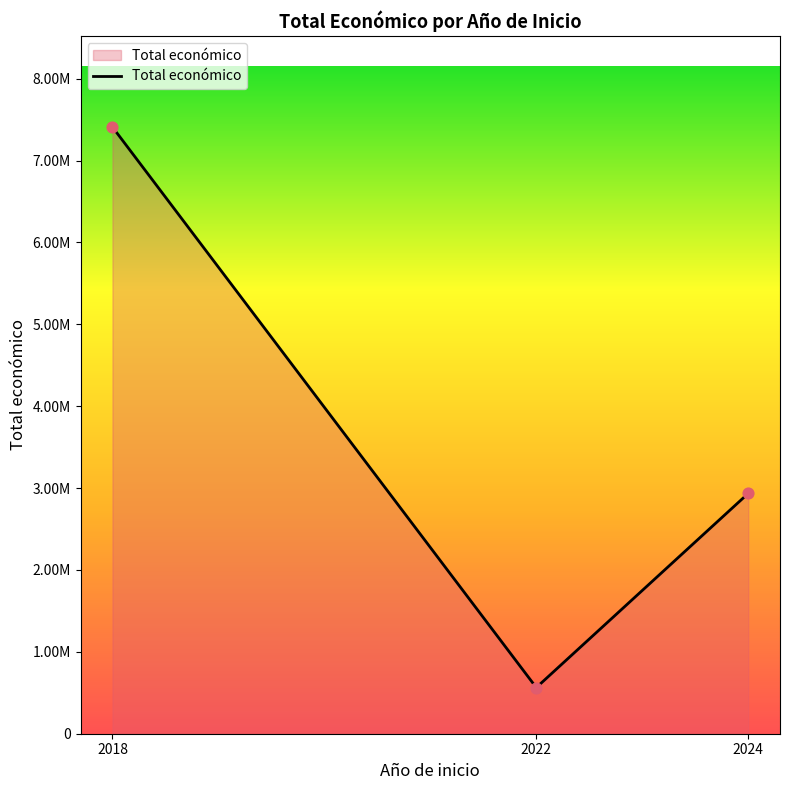

What is the ratio of the value at 2018 to the value at 2022?

13.1